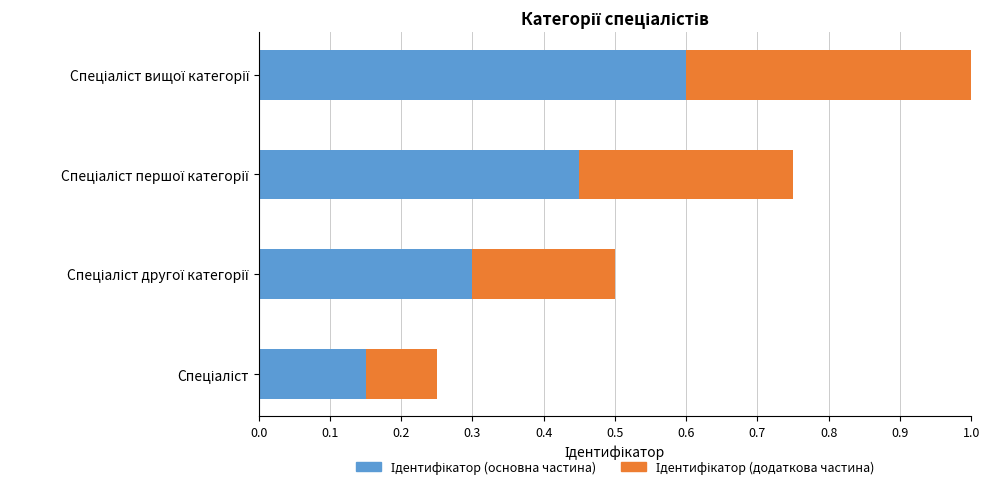

At how many categories does at least one series exceed 0?

4